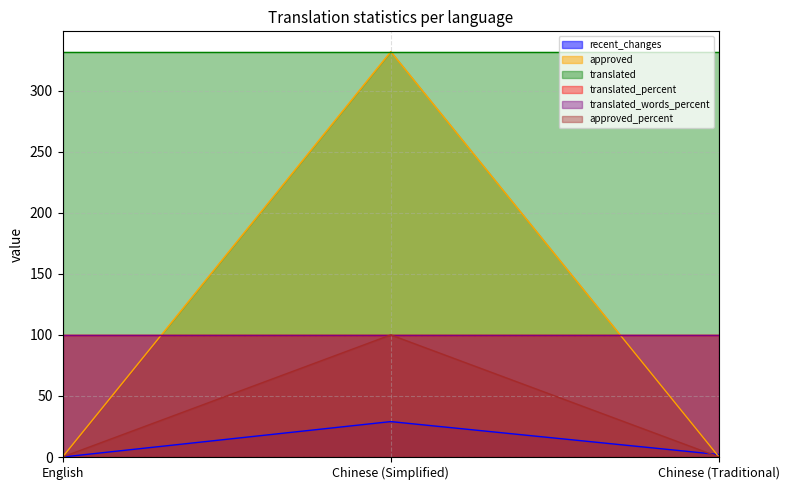

What is the sum of all approved values?

332